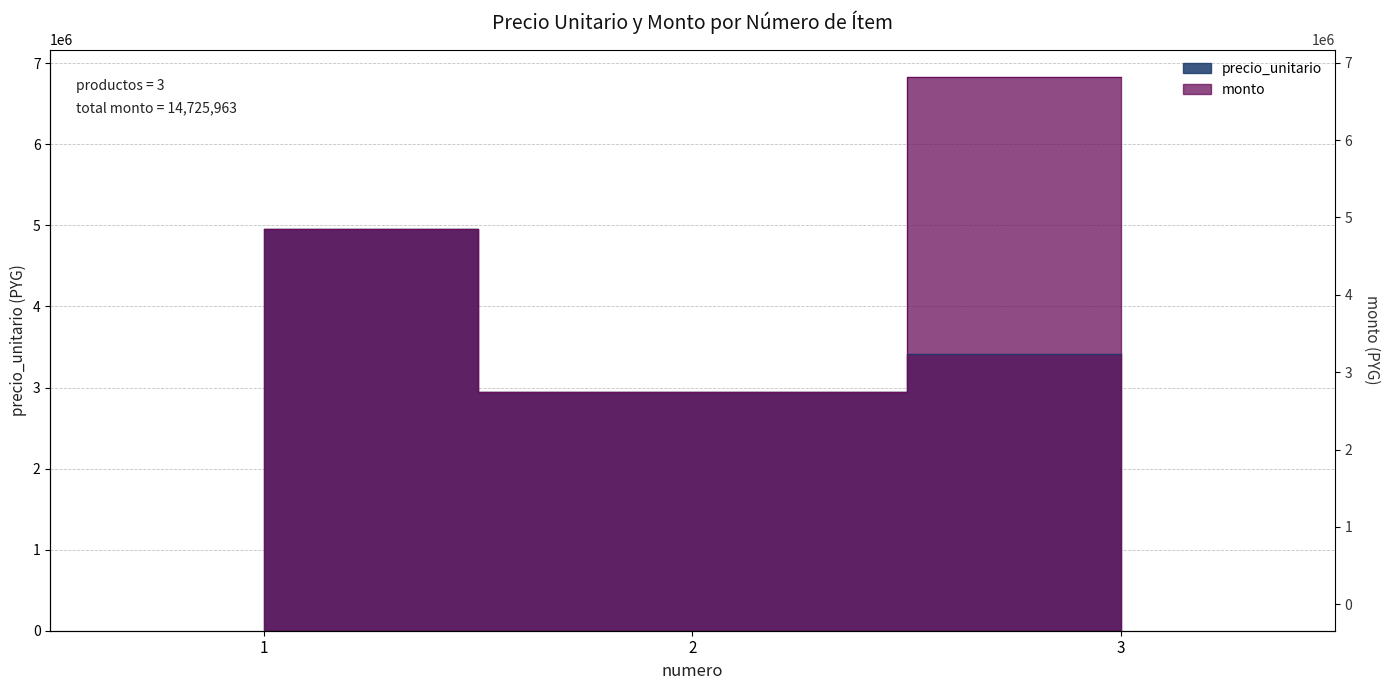

Does the chart display data point markers on the line(s)?

No